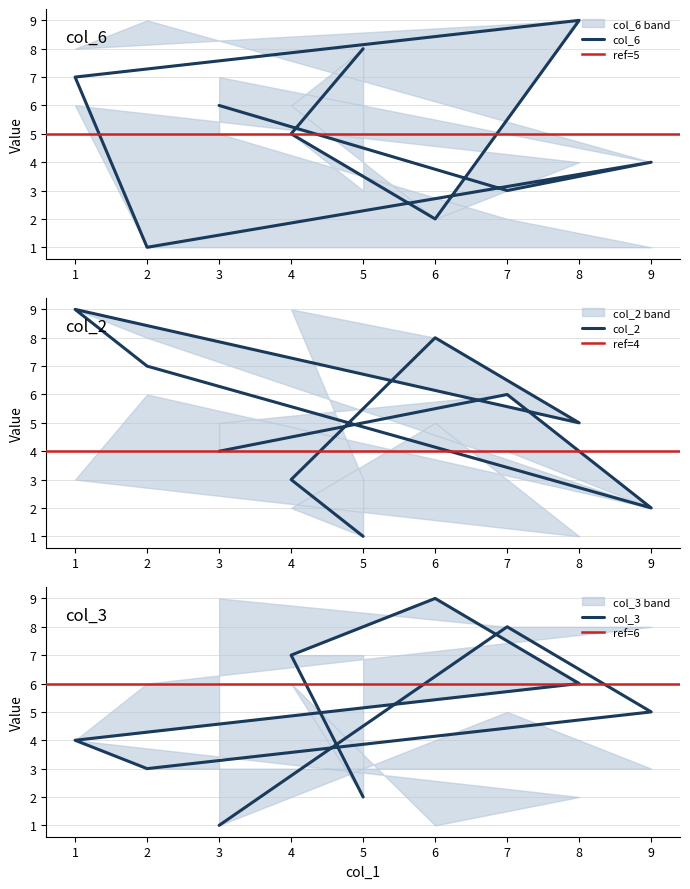

At which label does col_6 reach its peak?

8